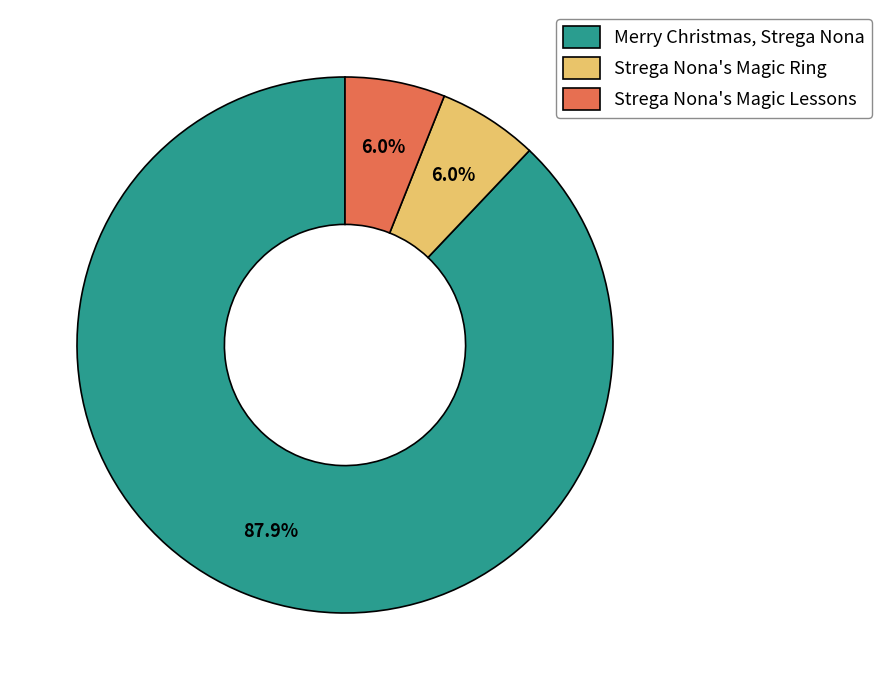

Approximately how many times larger is the value at Strega Nona's Magic Ring compared to Strega Nona's Magic Lessons?

1.0